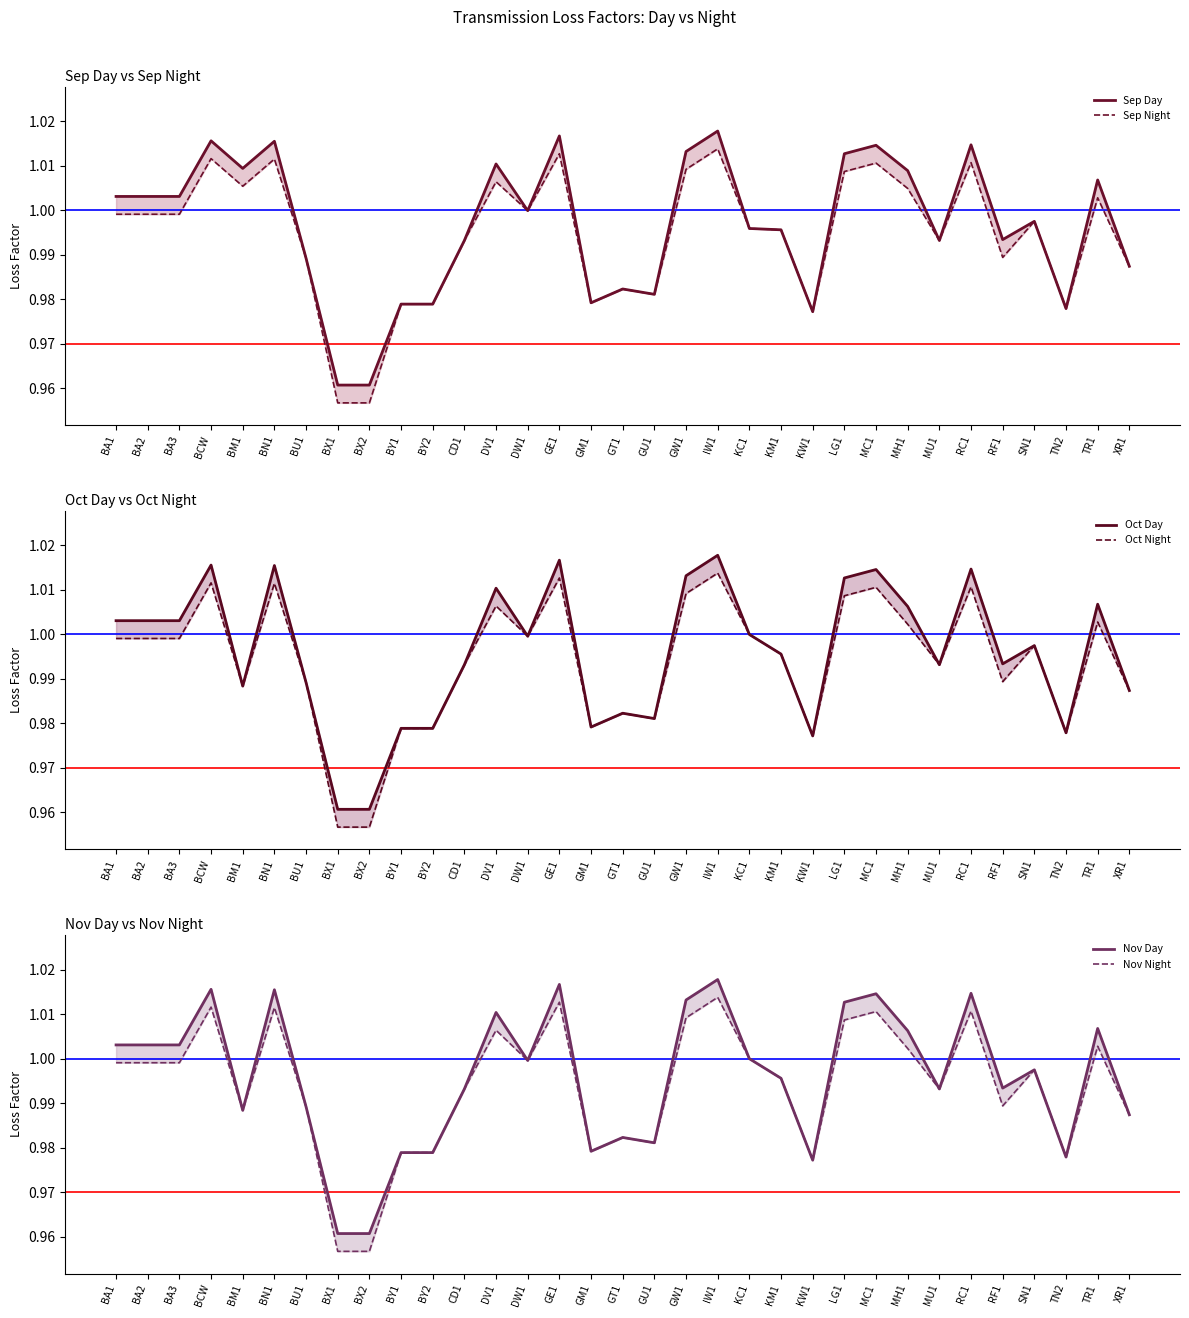

What is the smallest value displayed?

1.0